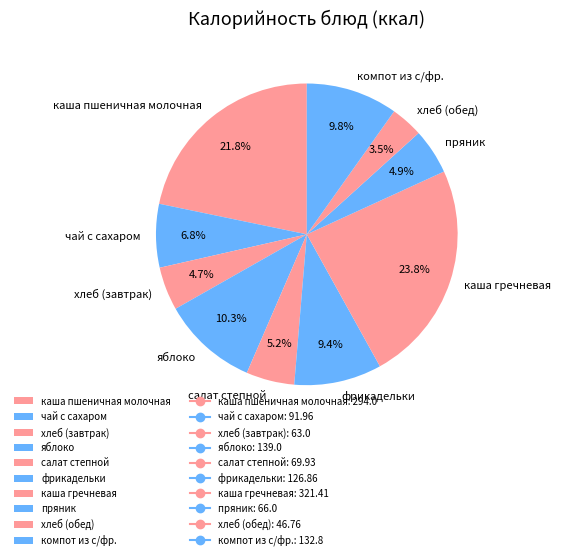

Is it true that хлеб (обед) is 12% of the pie?

False